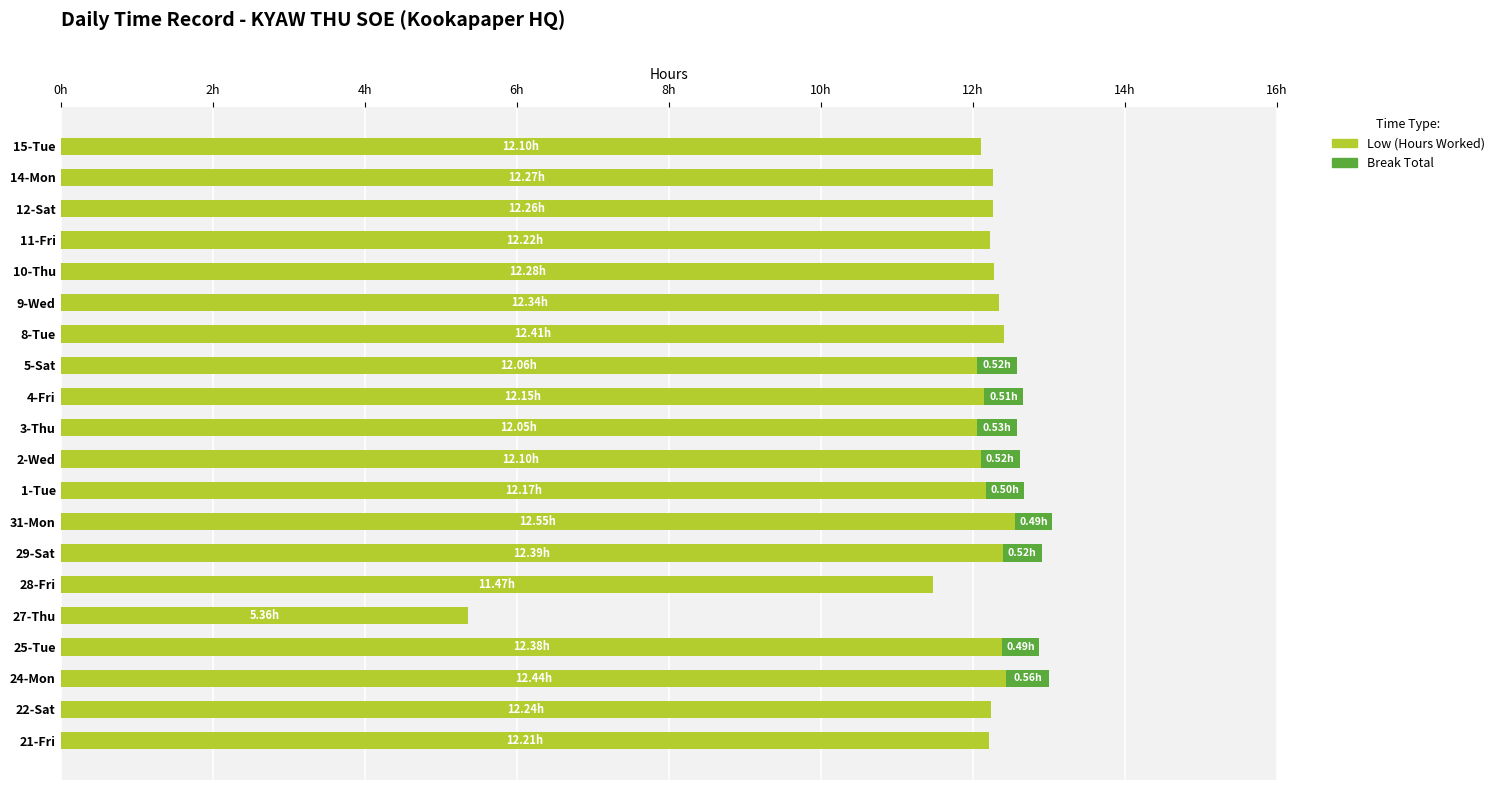

Reading left to right, transcribe all the data shown in this chart.

Low (Hours Worked): 12.2	12.2	12.4	12.4	5.4	11.5	12.4	12.6	12.2	12.1	12.1	12.2	12.1	12.4	12.3	12.3	12.2	12.3	12.3	12.1
Break Total: 0.0	0.0	0.6	0.5	0.0	0.0	0.5	0.5	0.5	0.5	0.5	0.5	0.5	0.0	0.0	0.0	0.0	0.0	0.0	0.0